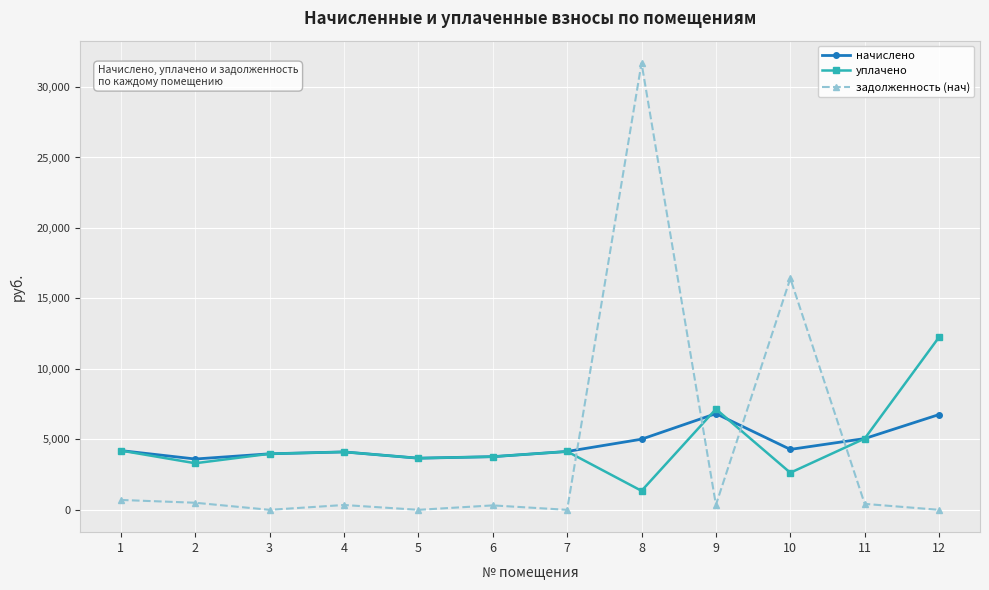

How many times do задолженность (нач) and уплачено cross each other?

4